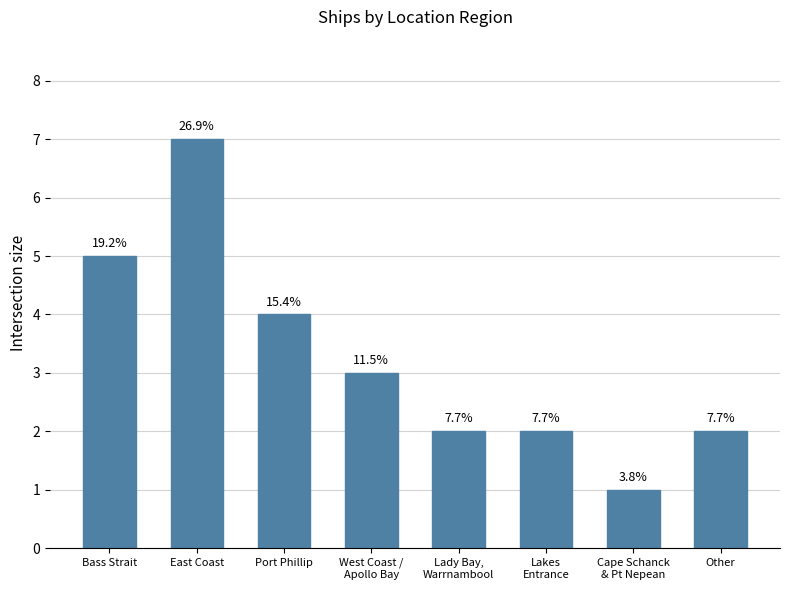

How many bars are there in total?

8